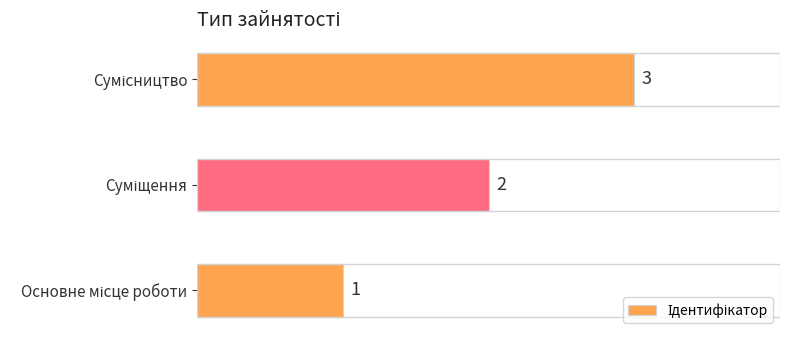

How many values are between 1 and 3?

3